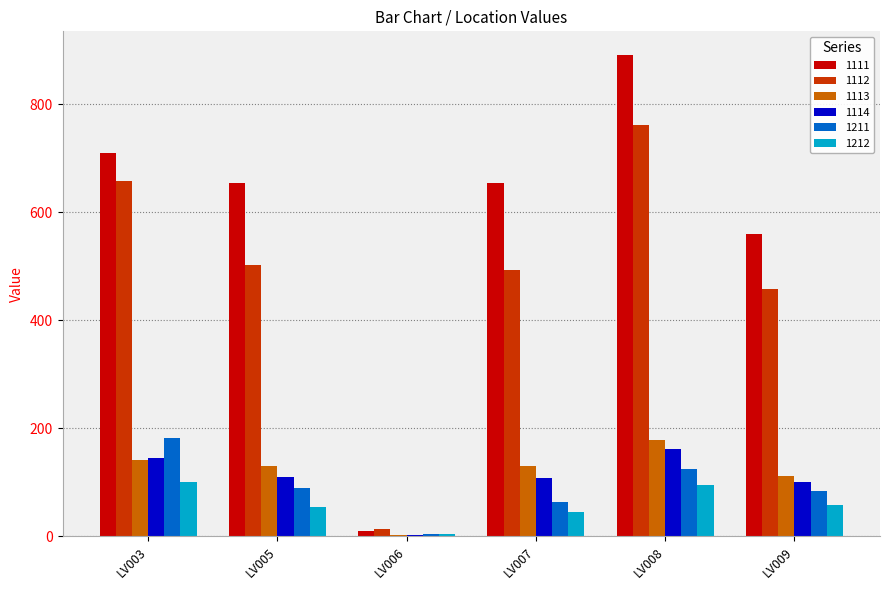

What is the total value across all series at LV005?

1540.3